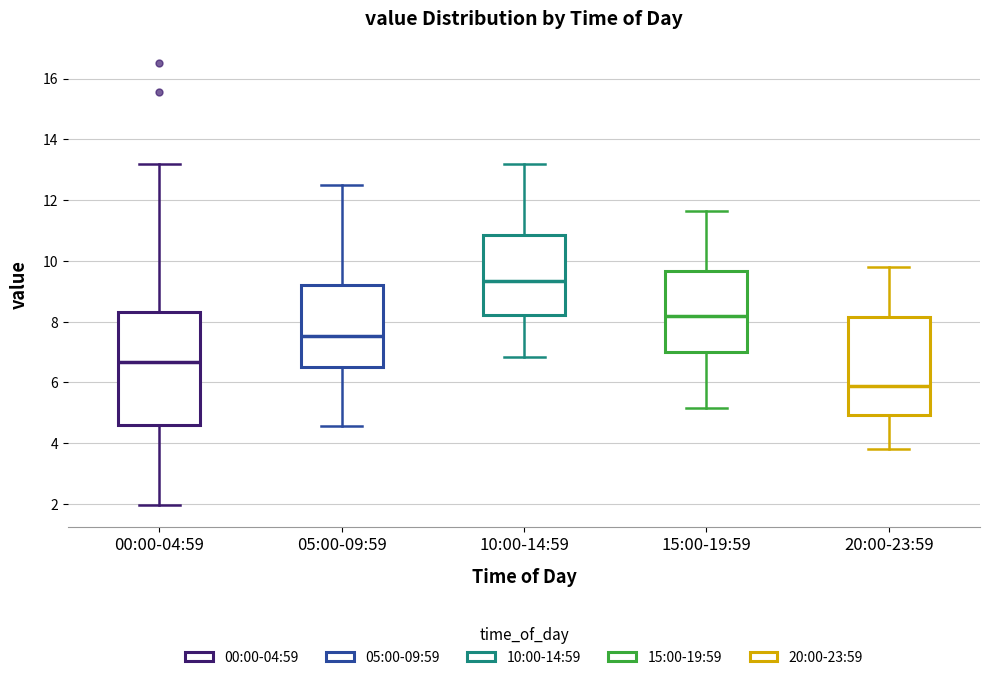

Reading left to right, read every box against the y-axis: the position of its median line, the range the box covers, and the ends of its whiskers. The values are not printed on the chart, so give them approximately, as read against the axis.

00:00-04:59: median 6.6, box 4.6 to 8.4, whiskers 2.0 to 13.2
05:00-09:59: median 7.6, box 6.6 to 9.2, whiskers 4.6 to 12.6
10:00-14:59: median 9.4, box 8.2 to 10.8, whiskers 6.8 to 13.2
15:00-19:59: median 8.2, box 7.0 to 9.6, whiskers 5.2 to 11.6
20:00-23:59: median 5.8, box 5.0 to 8.2, whiskers 3.8 to 9.8